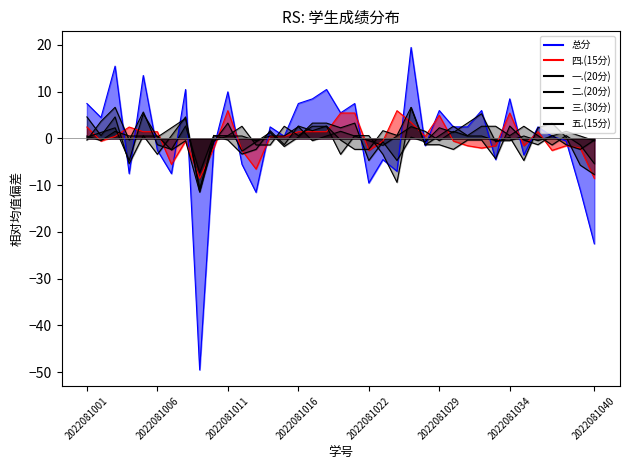

Reading left to right, extract all data points from this chart.

总分: 7.5	4.5	15.5	-7.5	13.5	-2.5	-7.5	10.5	-49.5	-2.0	10.0	-5.5	-11.5	2.5	0.5	7.5	8.5	10.5	5.5	7.5	-9.5	-4.5	-7.0	19.5	-1.5	6.0	2.5	2.5	6.0	-4.5	8.5	-3.5	2.5	0.5	-0.5	-11.0	-22.5
四.(15分): 2.4	-0.6	0.4	2.4	1.4	1.4	-5.6	-0.6	-8.6	-2.1	5.9	-2.6	-6.6	0.4	0.4	1.4	1.4	1.4	5.4	5.4	-2.6	-0.6	5.9	3.4	0.4	4.9	-0.6	-1.6	-2.1	-1.6	5.4	-1.6	1.4	-2.6	-1.6	-2.1	-8.6
一.(20分): 0.3	1.3	2.3	-4.7	5.3	0.3	2.3	4.3	-10.7	-0.7	3.3	-2.7	-0.7	1.3	-1.7	0.3	3.3	3.3	2.3	3.3	-4.7	-0.7	-4.7	0.3	-0.7	2.3	1.3	3.3	5.3	-0.7	0.3	-4.7	2.3	3.3	0.3	-5.7	-7.7
二.(20分): -0.4	3.6	6.6	-0.4	5.6	-1.4	-2.4	2.6	-7.4	0.6	-0.4	-3.4	-2.4	1.6	-1.4	2.6	1.6	2.6	-0.4	-2.4	-2.4	1.6	0.6	6.6	-1.4	-1.4	-2.4	-0.4	-0.4	-4.4	2.6	-0.4	-1.4	0.6	-1.4	-2.4	-0.4
三.(30分): 4.6	0.6	4.6	-5.4	0.6	-3.4	0.6	4.6	-11.4	0.6	0.6	2.6	-1.4	-1.4	2.6	0.6	2.6	2.6	-3.4	0.6	0.6	-3.4	-9.4	6.6	-1.4	0.6	2.6	0.6	2.6	2.6	0.6	2.6	0.6	-1.4	0.6	-1.4	-5.4
五.(15分): 0.5	-0.5	1.5	0.5	0.5	0.5	-2.5	-0.5	-11.5	-0.5	0.5	0.5	-0.5	0.5	0.5	2.5	-0.5	0.5	1.5	0.5	-0.5	-1.5	0.5	2.5	1.5	-0.5	1.5	0.5	0.5	-0.5	-0.5	0.5	-0.5	0.5	1.5	0.5	-0.5